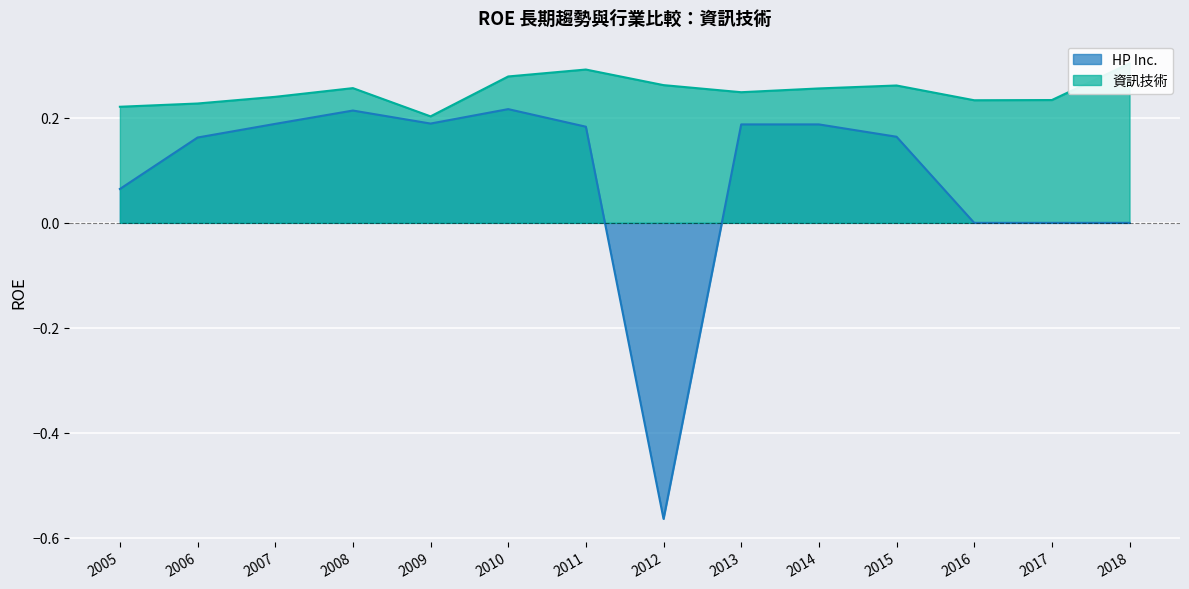

Which series has the largest total across all categories?

資訊技術